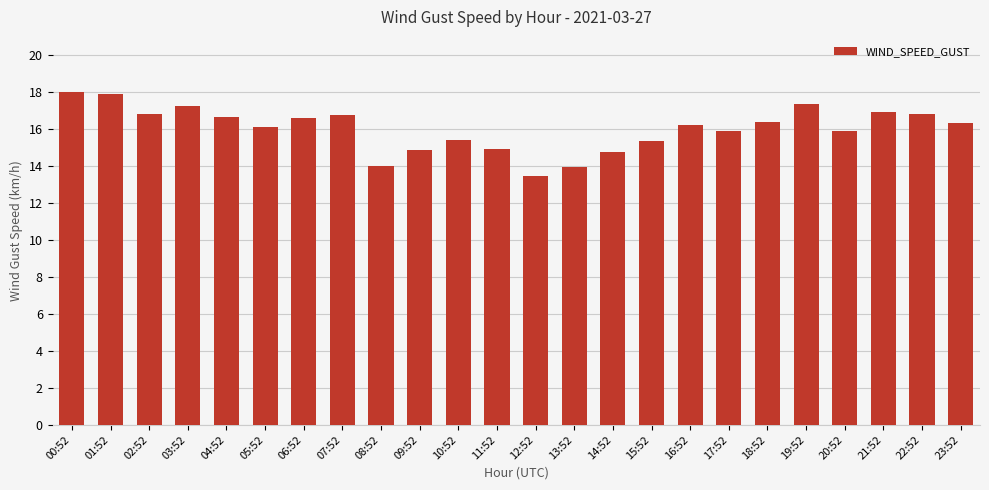

How many categories are shown in the chart?

24